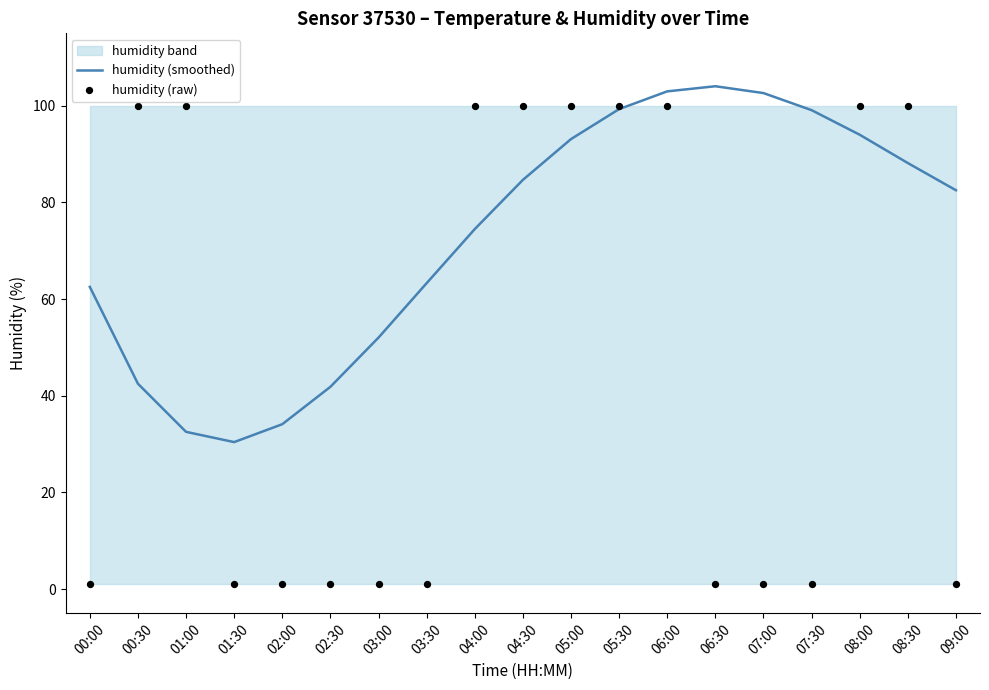

At how many categories does at least one series exceed 45?

16